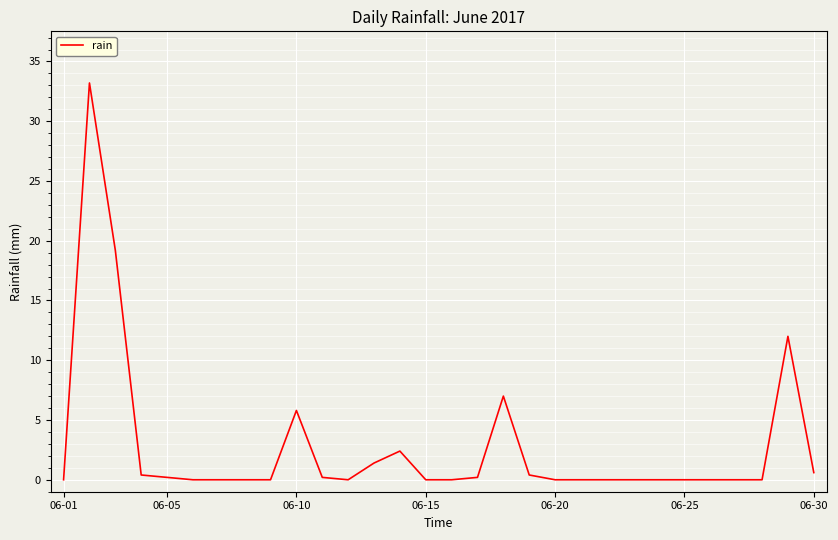

What is the maximum value shown in the chart?

33.2